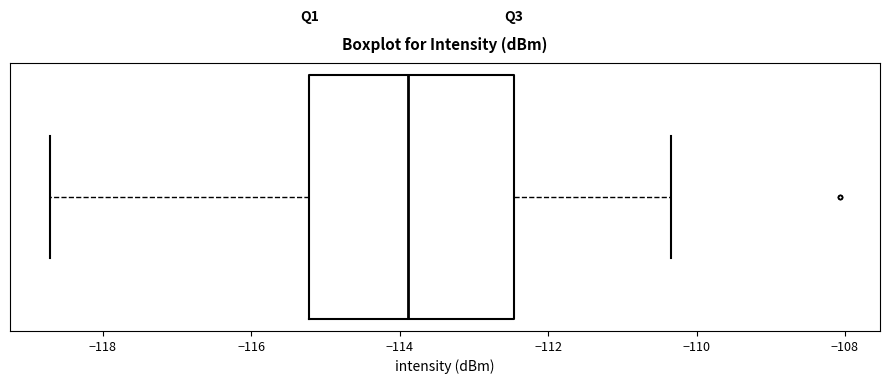

Read this box plot against the x-axis: the position of the median line, the range covered by the box, and the ends of both whiskers. The values are not printed on the chart, so give them approximately, as read against the axis.

median -113.8, box -115.2 to -112.4, whiskers -118.8 to -110.4